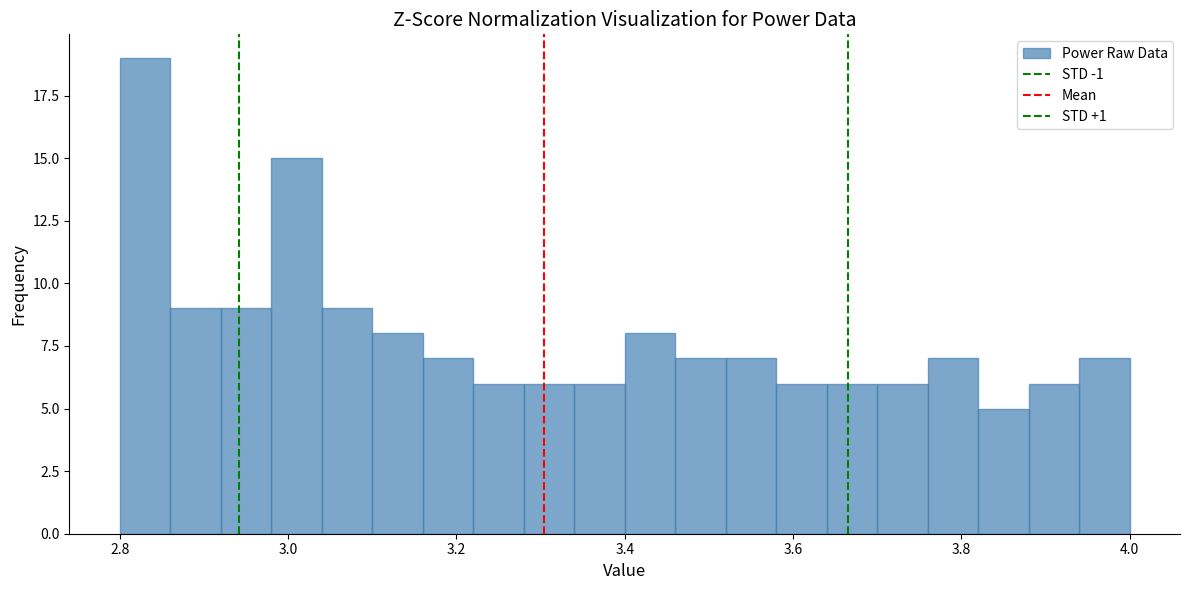

Around what value on the x-axis is the tallest bar? Give the approximate position of its centre, as read against the axis.

2.84